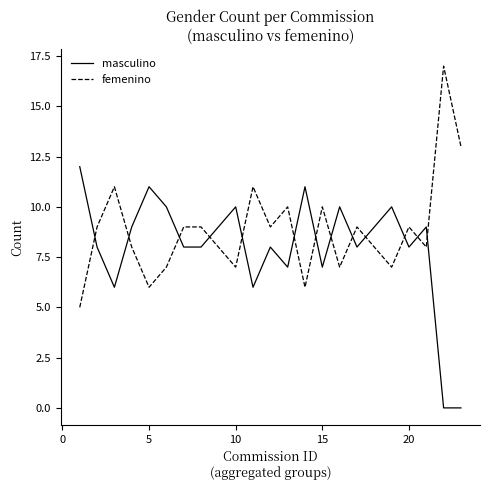

True or false: femenino has more than 2 points higher than both neighbors.

True